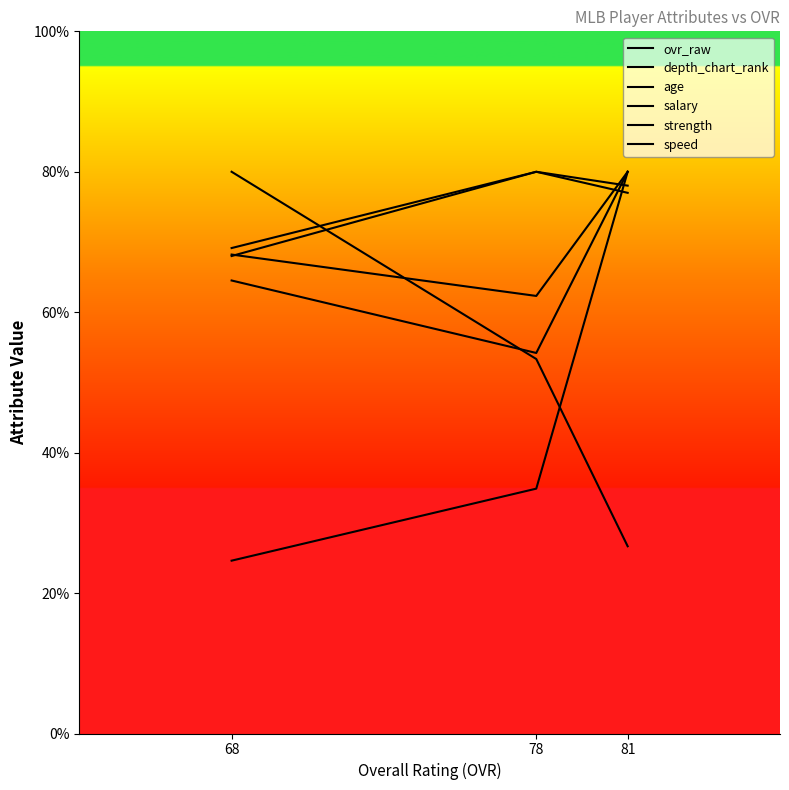

Does the chart display data point markers on the line(s)?

No